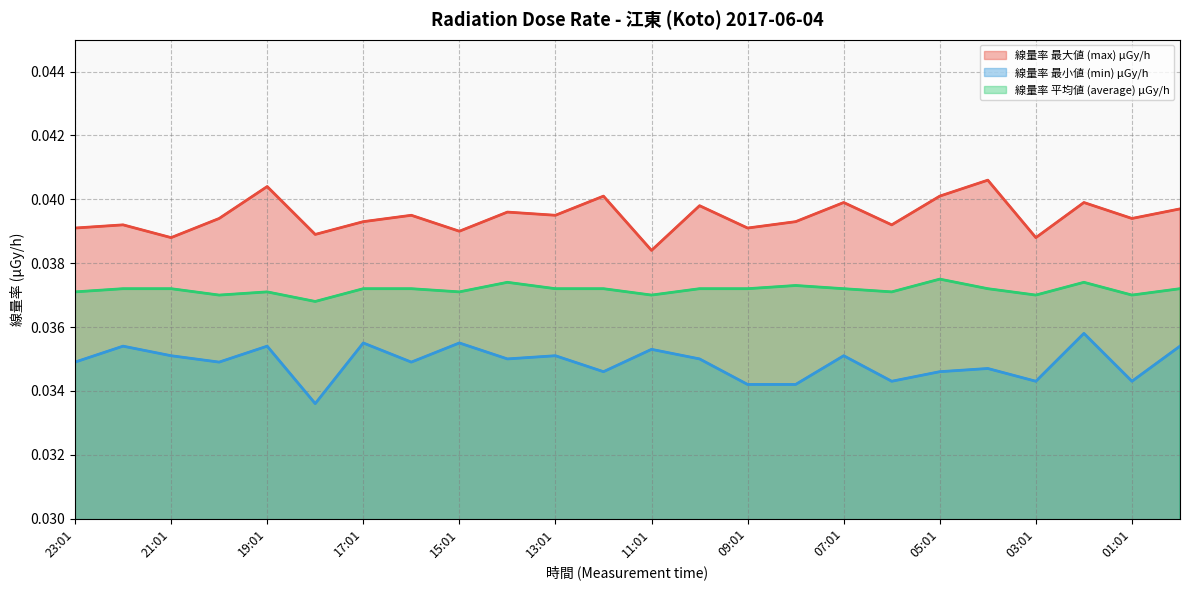

Does the chart display data point markers on the line(s)?

No